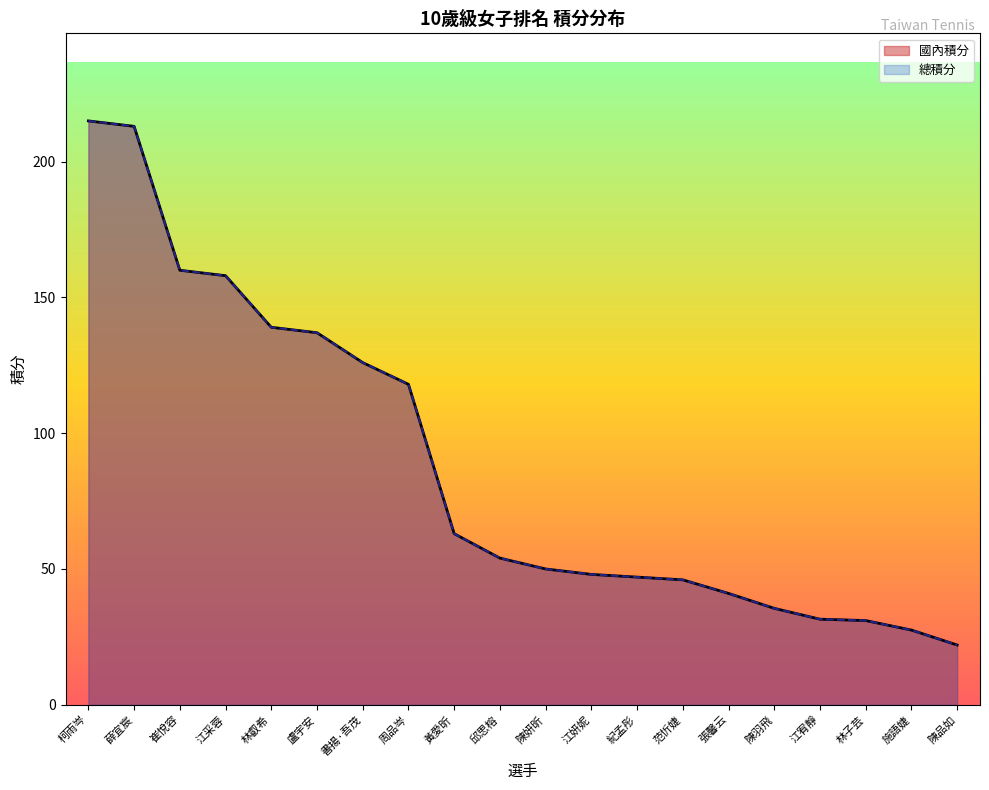

Does the chart display data point markers on the line(s)?

No